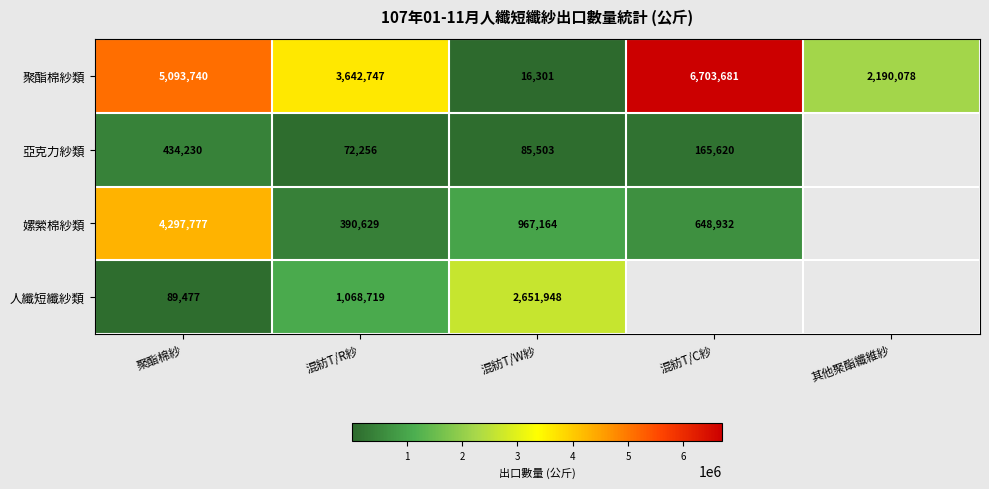

What value does the 聚酯棉紗類 series have at 混紡T/C紗?

6703681